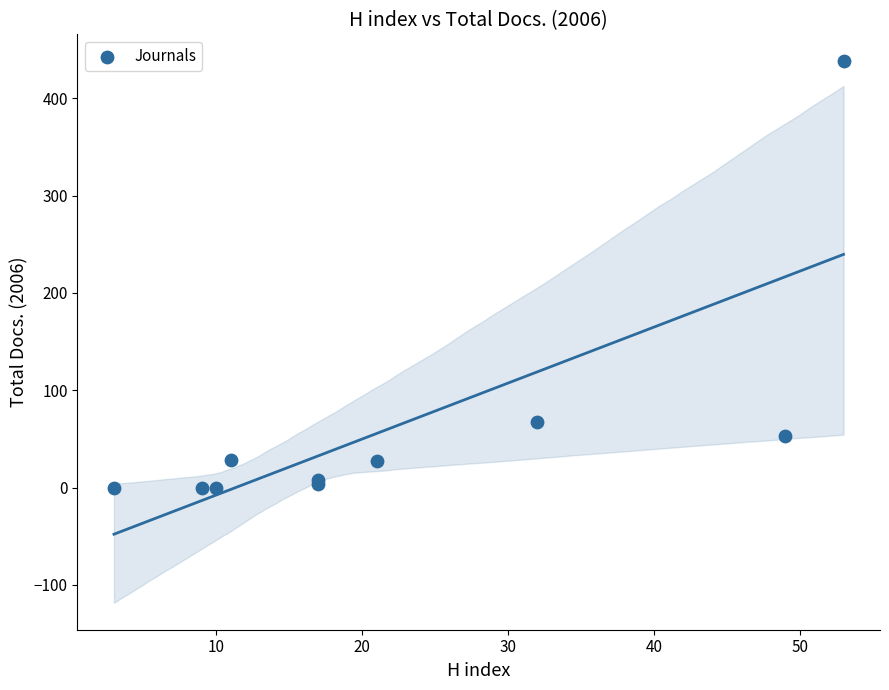

What Y value in the scatter plot is closest to 219?

67